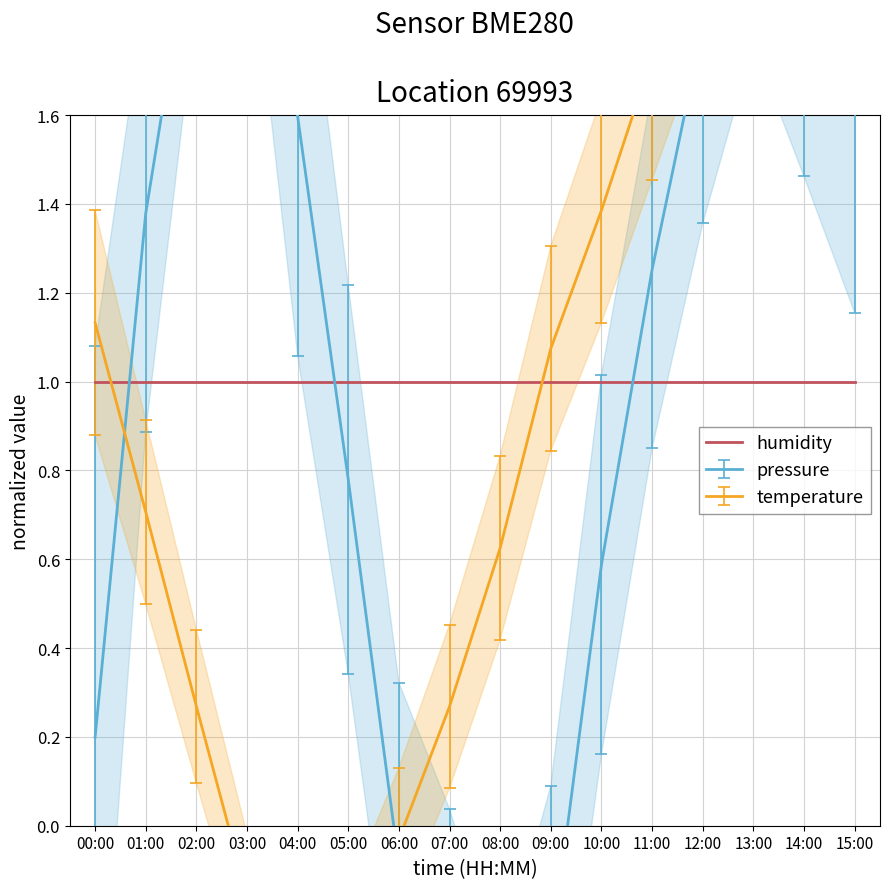

True or false: pressure has a value of -0.1 at 06:00.

True